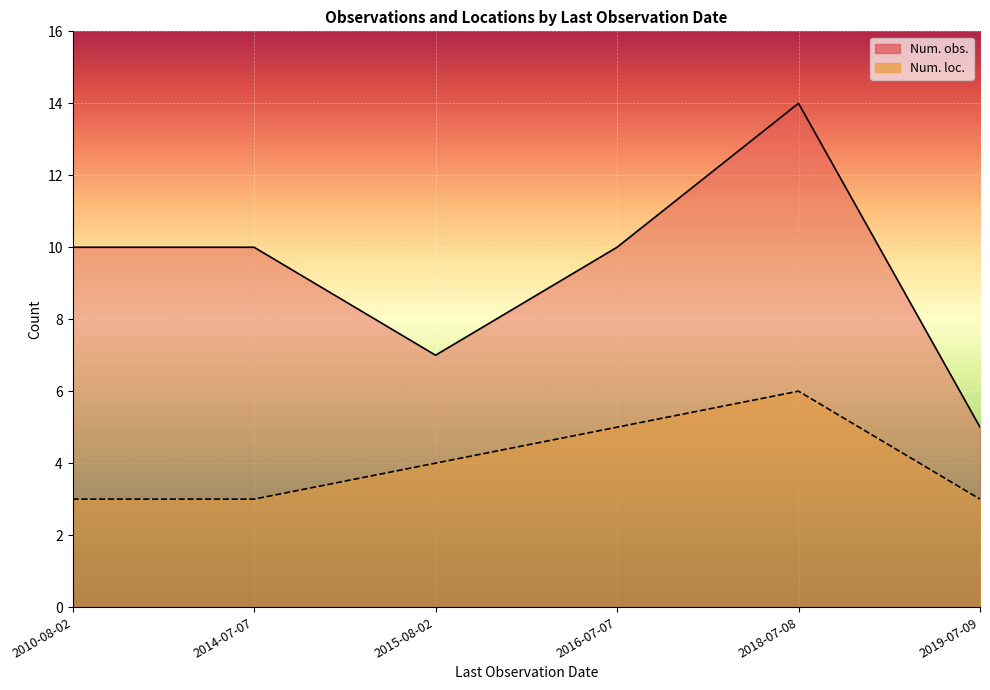

Rank the series by their maximum value, from highest to lowest.

Num. obs., Num. loc.